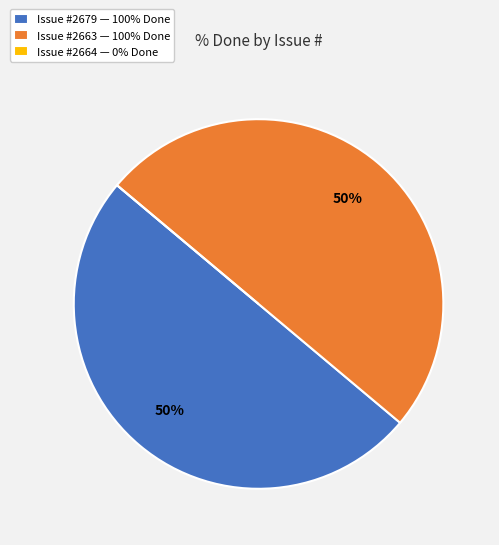

Is the sum of Issue #2663 — 100% Done and Issue #2679 — 100% Done greater than half?

Yes